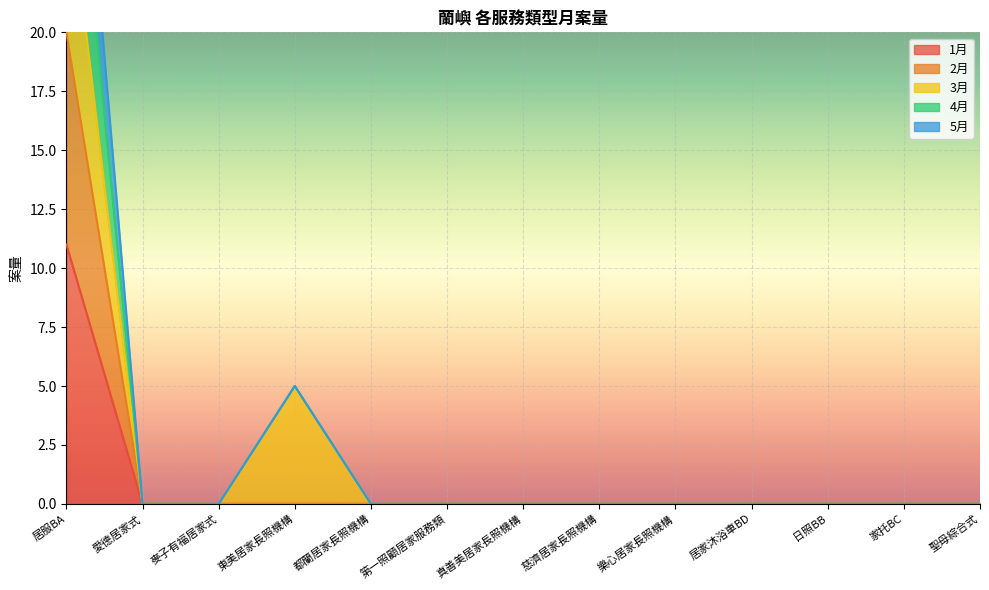

The 1月 series shows -4 at 愛德居家式. True or false?

False